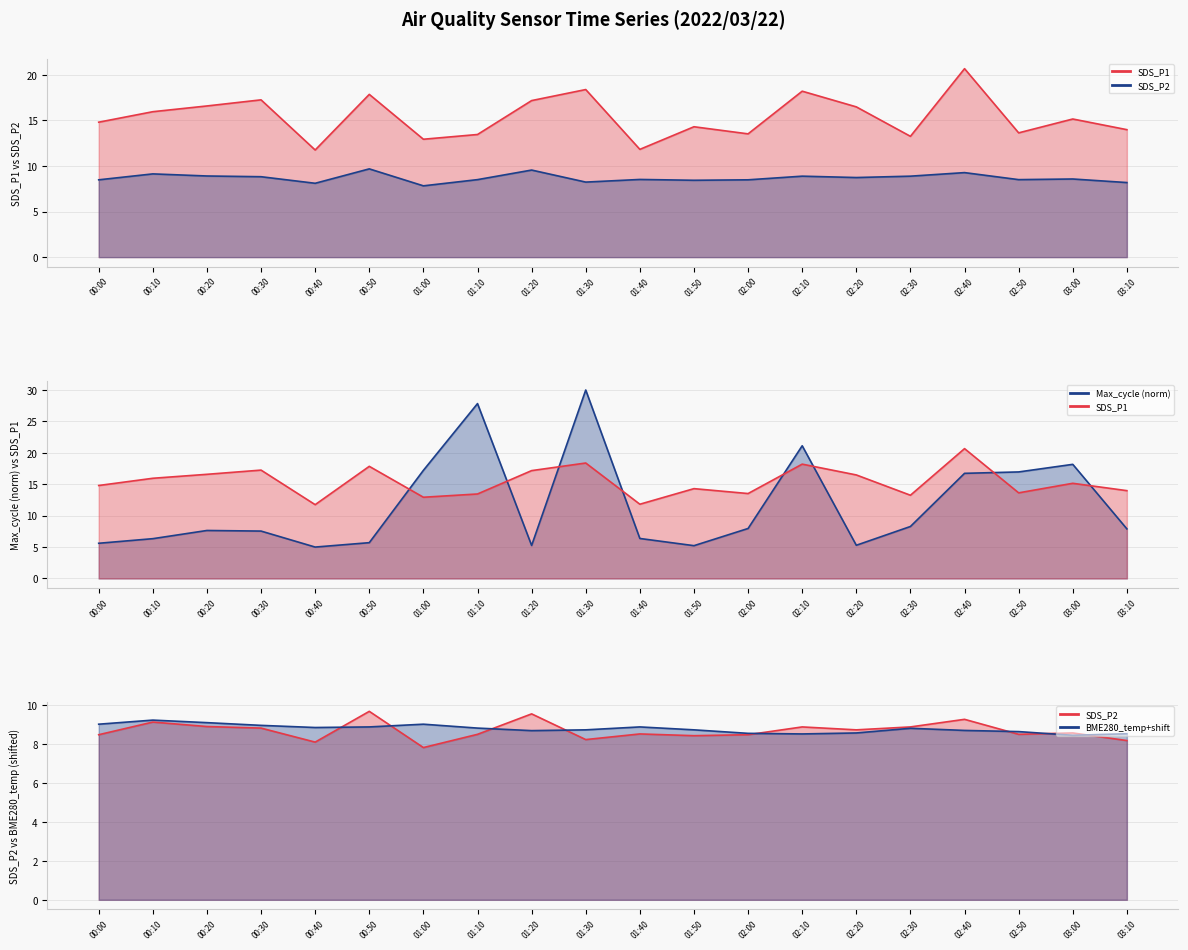

Between 01:30 and 01:40, which is larger?

01:30